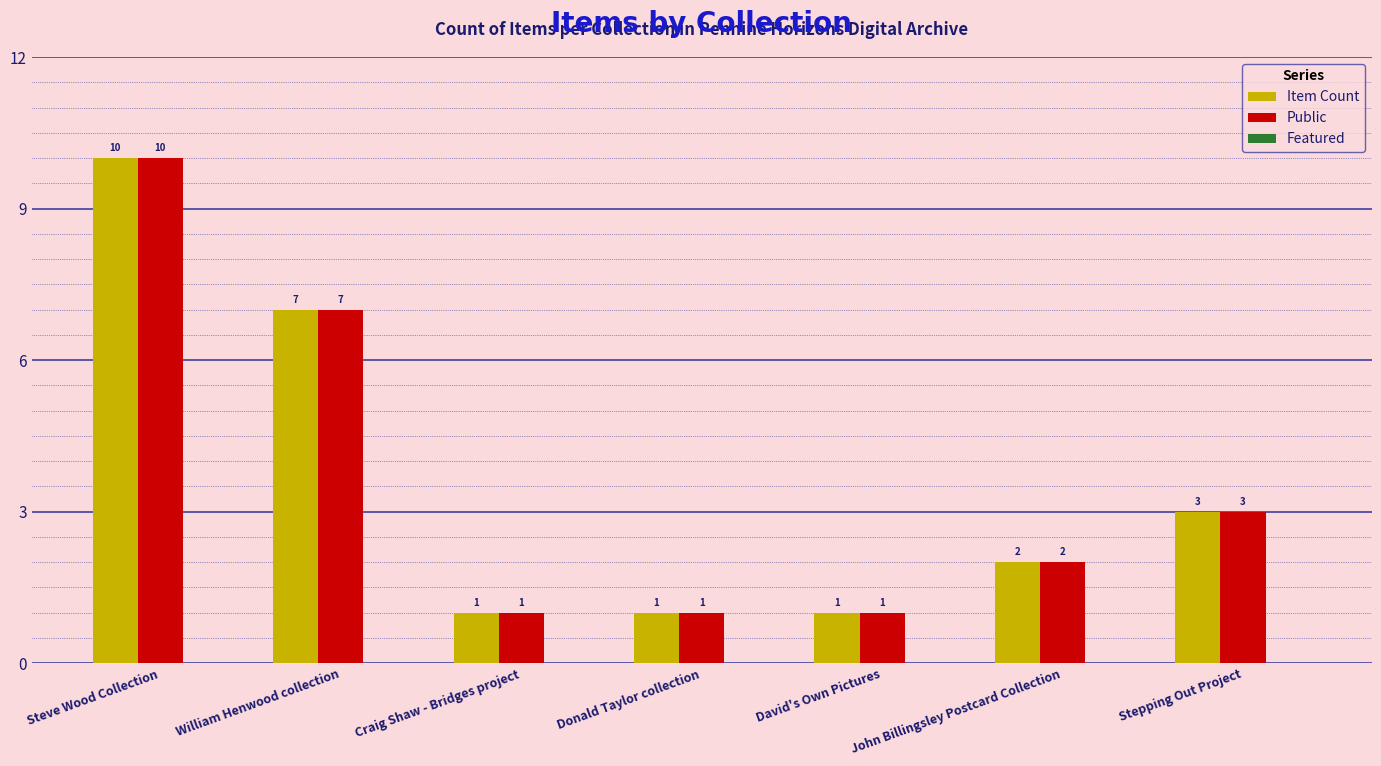

What is the difference between the maximum and minimum values in the Public series?

9